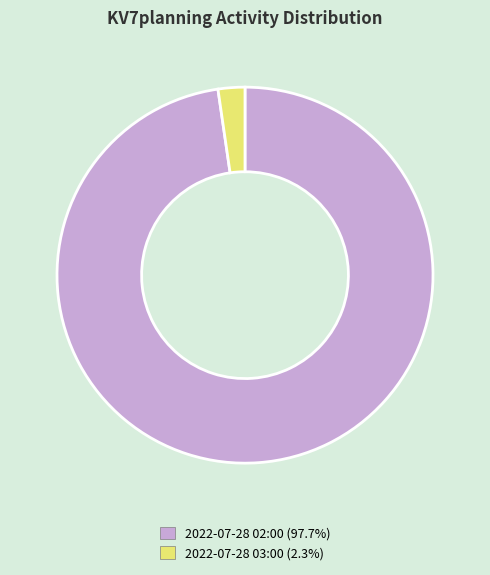

True or false: 2022-07-28 03:00 accounts for 12% of the total.

False